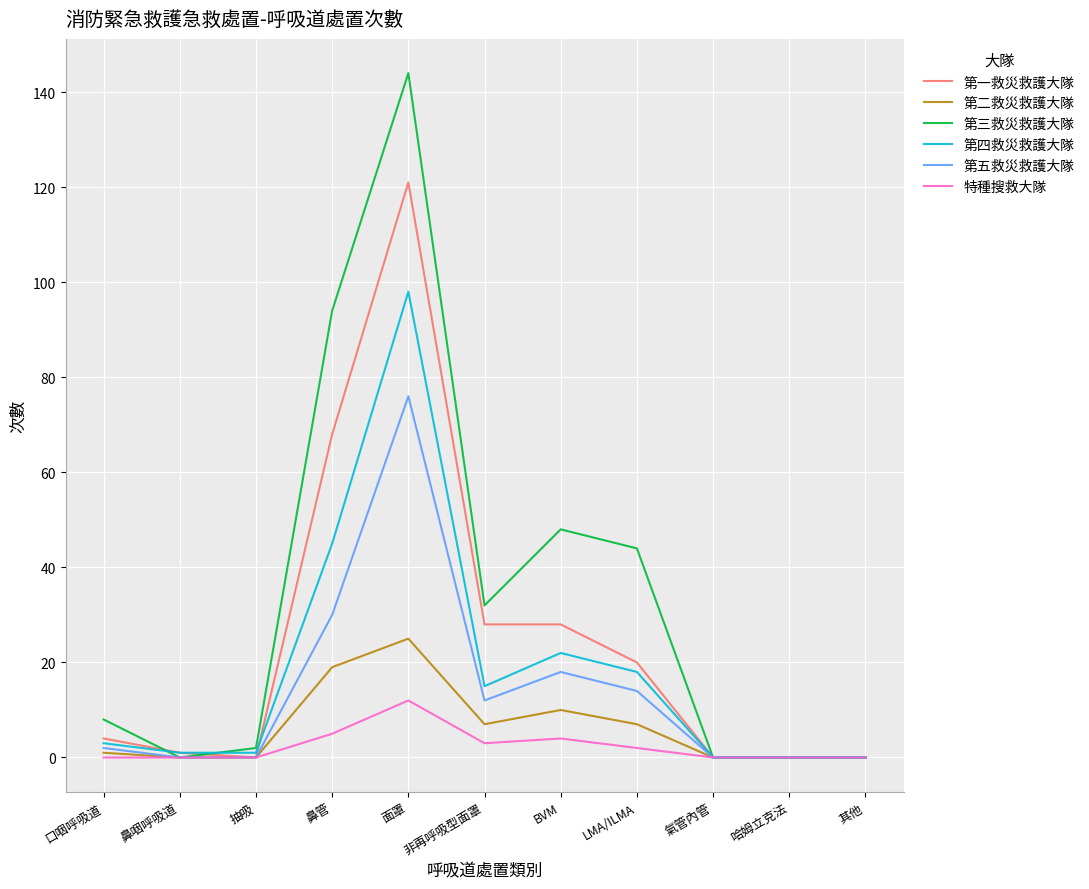

How many lines are shown in the chart?

6